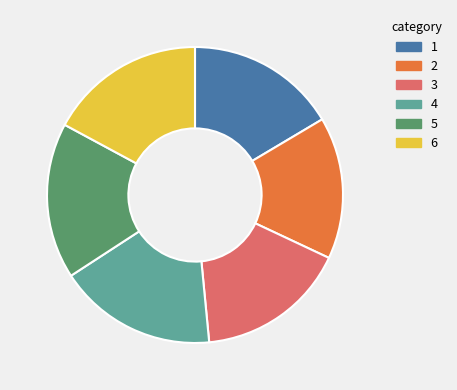

Is there a majority slice in this chart?

No